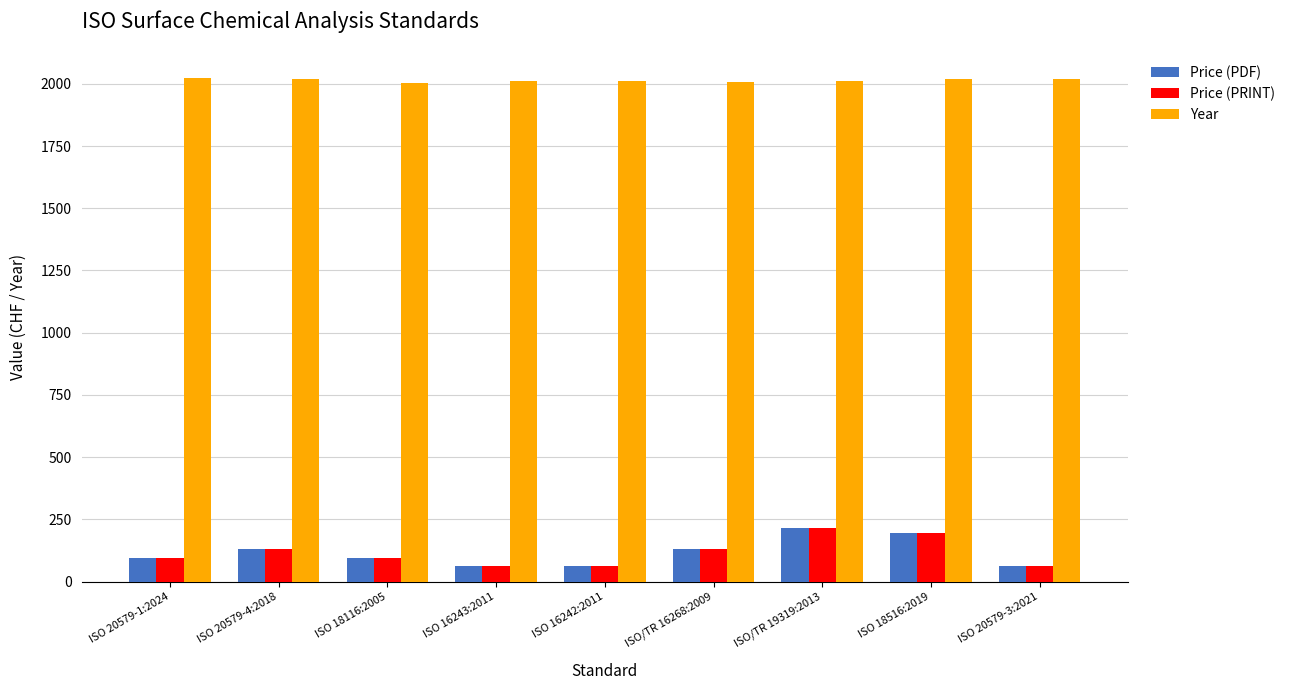

What is the average value of the Price (PRINT) series?

117